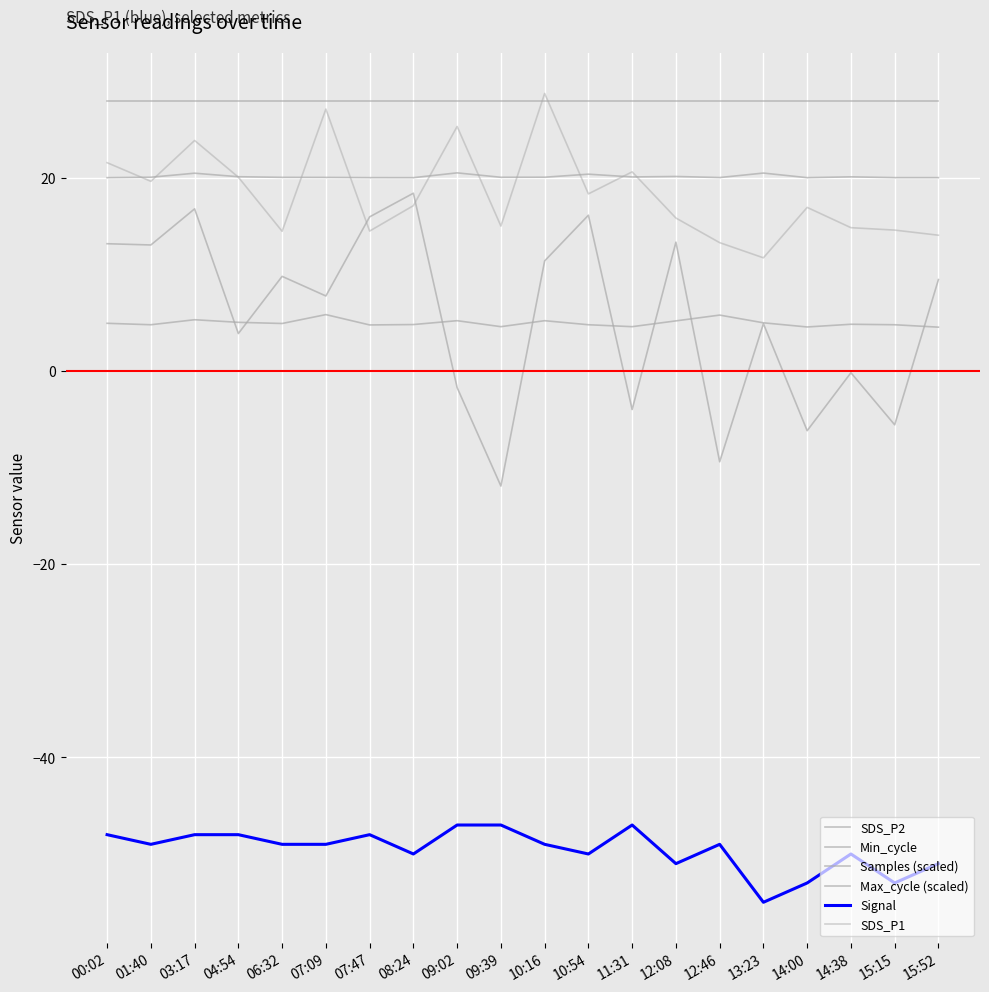

Reading left to right, list all the values displayed in this chart.

SDS_P2: 00:02=5.0	01:40=4.8	03:17=5.3	04:54=5.0	06:32=4.9	07:09=5.8	07:47=4.8	08:24=4.8	09:02=5.2	09:39=4.6	10:16=5.2	10:54=4.8	11:31=4.6	12:08=5.2	12:46=5.8	13:23=5.0	14:00=4.6	14:38=4.8	15:15=4.8	15:52=4.5
Min_cycle: 00:02=28.0	01:40=28.0	03:17=28.0	04:54=28.0	06:32=28.0	07:09=28.0	07:47=28.0	08:24=28.0	09:02=28.0	09:39=28.0	10:16=28.0	10:54=28.0	11:31=28.0	12:08=28.0	12:46=28.0	13:23=28.0	14:00=28.0	14:38=28.0	15:15=28.0	15:52=28.0
Samples (scaled): 00:02=13.2	01:40=13.1	03:17=16.8	04:54=3.9	06:32=9.8	07:09=7.8	07:47=16.0	08:24=18.4	09:02=-1.7	09:39=-11.9	10:16=11.4	10:54=16.1	11:31=-4.0	12:08=13.3	12:46=-9.4	13:23=4.9	14:00=-6.2	14:38=-0.2	15:15=-5.6	15:52=9.5
Max_cycle (scaled): 00:02=20.0	01:40=20.1	03:17=20.5	04:54=20.1	06:32=20.1	07:09=20.1	07:47=20.0	08:24=20.0	09:02=20.5	09:39=20.1	10:16=20.1	10:54=20.4	11:31=20.1	12:08=20.2	12:46=20.0	13:23=20.5	14:00=20.0	14:38=20.1	15:15=20.0	15:52=20.0
Signal: 00:02=-48.0	01:40=-49.0	03:17=-48.0	04:54=-48.0	06:32=-49.0	07:09=-49.0	07:47=-48.0	08:24=-50.0	09:02=-47.0	09:39=-47.0	10:16=-49.0	10:54=-50.0	11:31=-47.0	12:08=-51.0	12:46=-49.0	13:23=-55.0	14:00=-53.0	14:38=-50.0	15:15=-53.0	15:52=-51.0
SDS_P1: 00:02=21.6	01:40=19.6	03:17=23.9	04:54=20.1	06:32=14.5	07:09=27.1	07:47=14.5	08:24=17.1	09:02=25.3	09:39=15.0	10:16=28.8	10:54=18.4	11:31=20.6	12:08=15.8	12:46=13.3	13:23=11.7	14:00=16.9	14:38=14.8	15:15=14.6	15:52=14.1